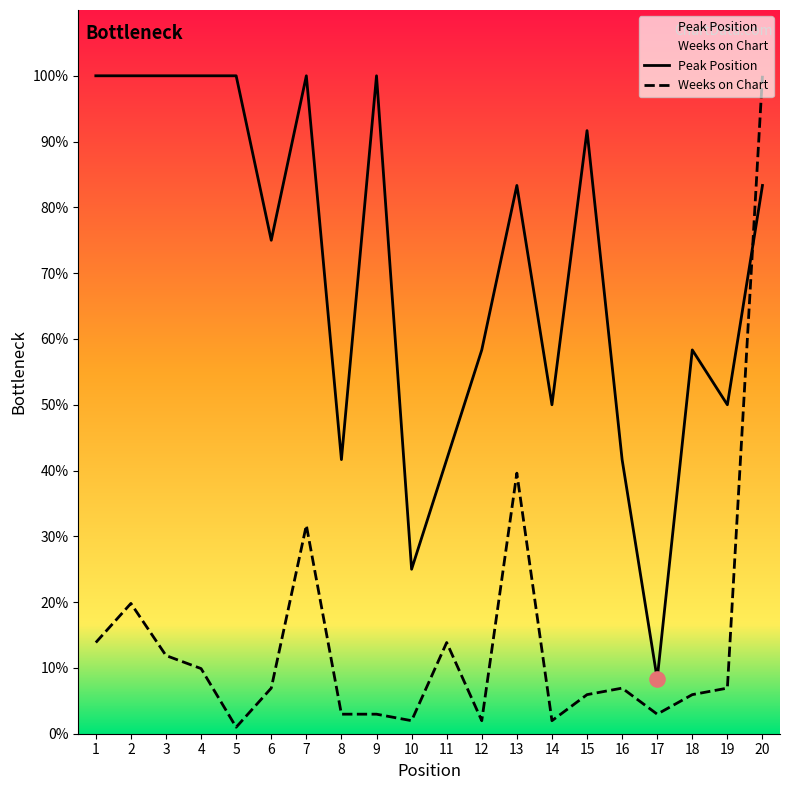

At how many categories does at least one series exceed 94?

8